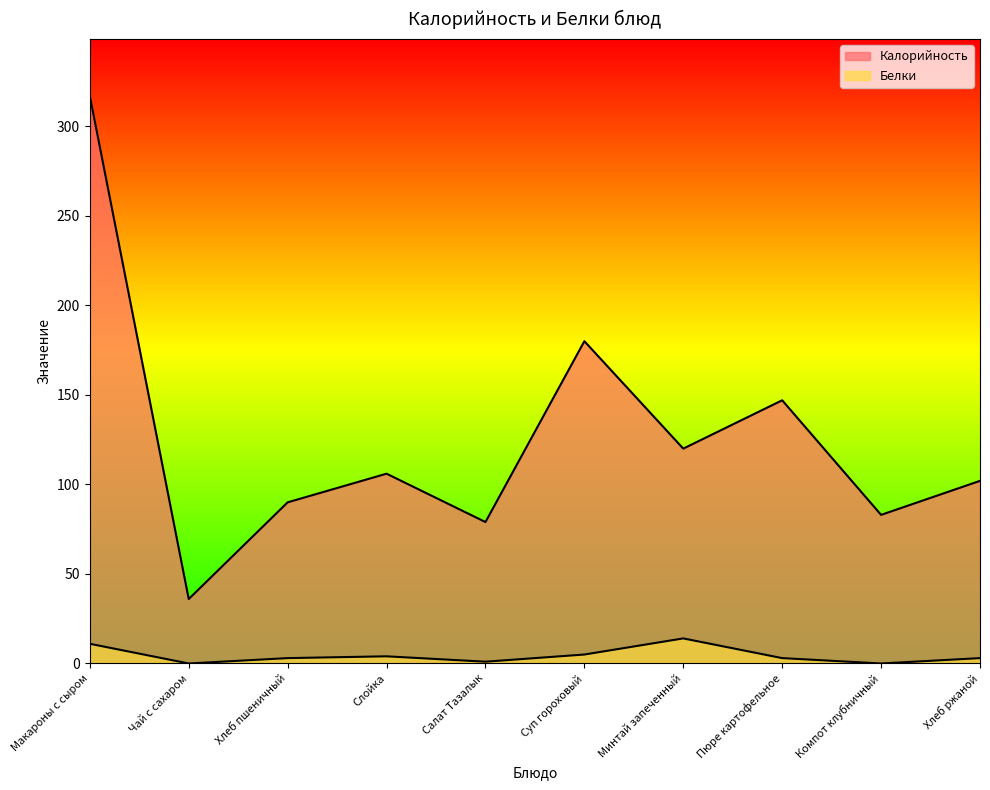

Is it true that Калорийность equals 143 at Хлеб пшеничный?

False